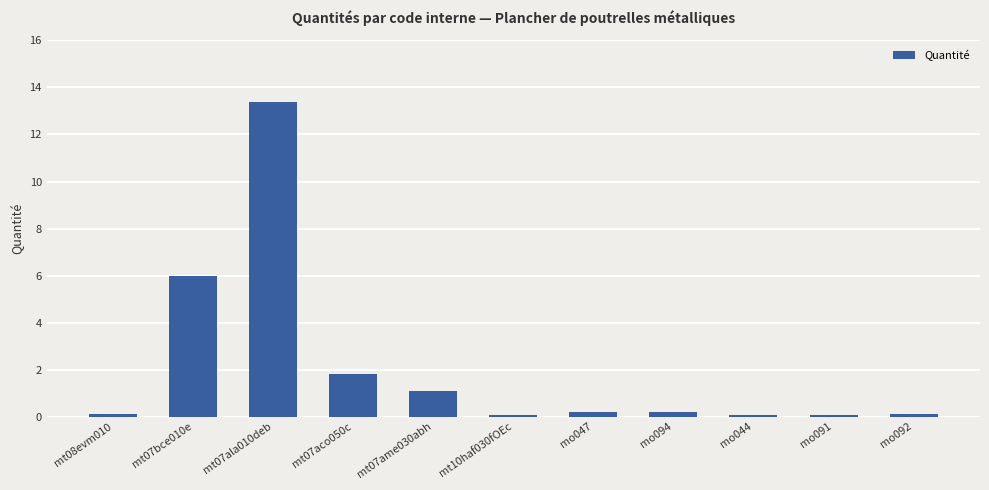

What is the sum of all values?

23.1